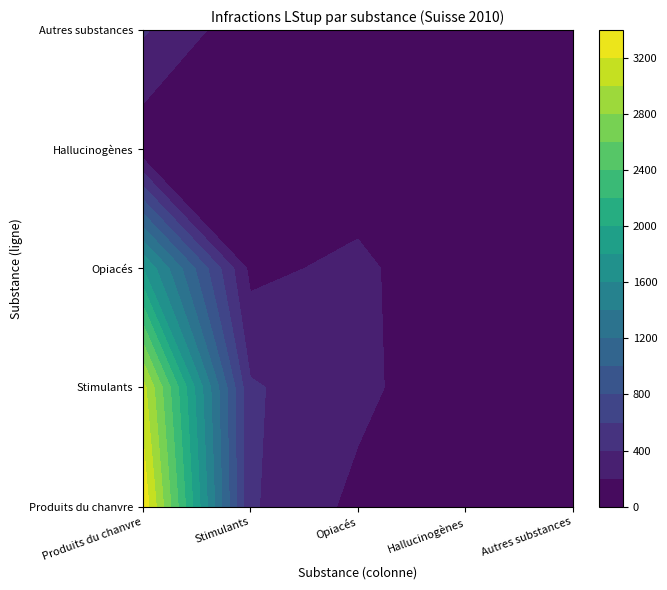

The Hallucinogènes series shows 5 at Autres substances. True or false?

True